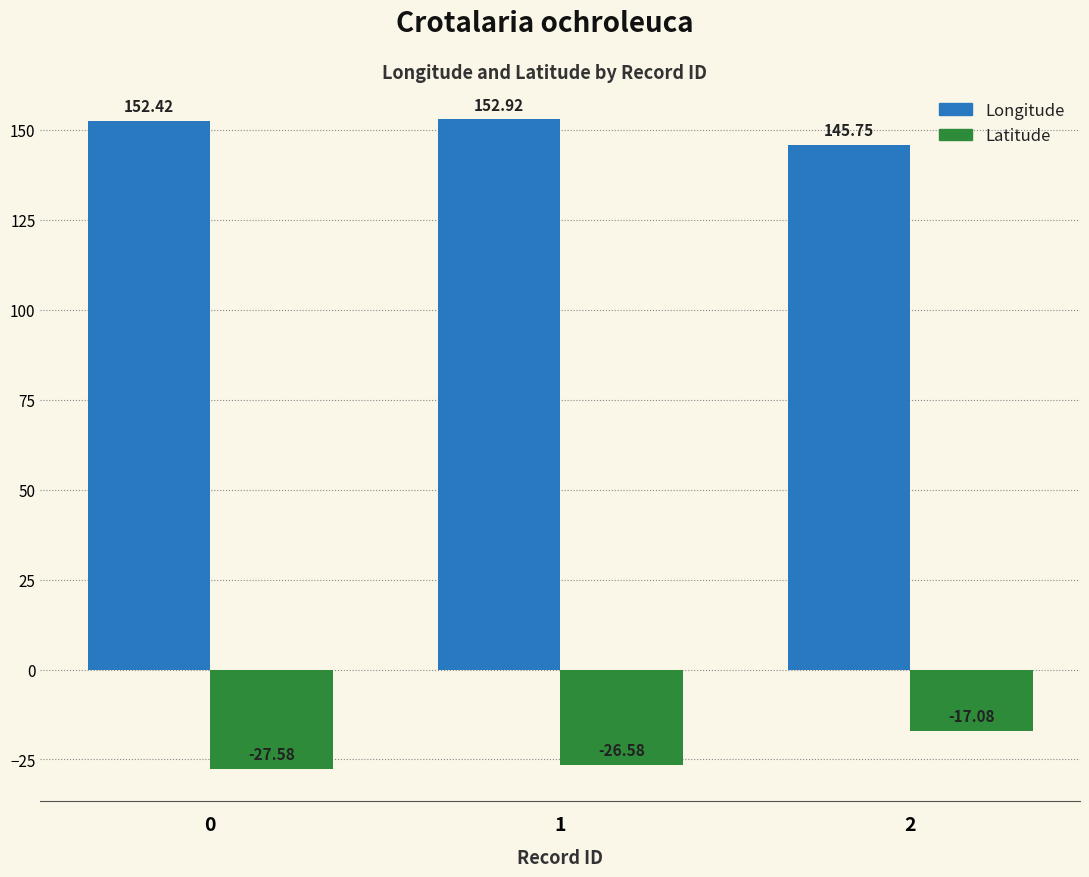

List the labels in order of Latitude value, smallest first.

0, 1, 2